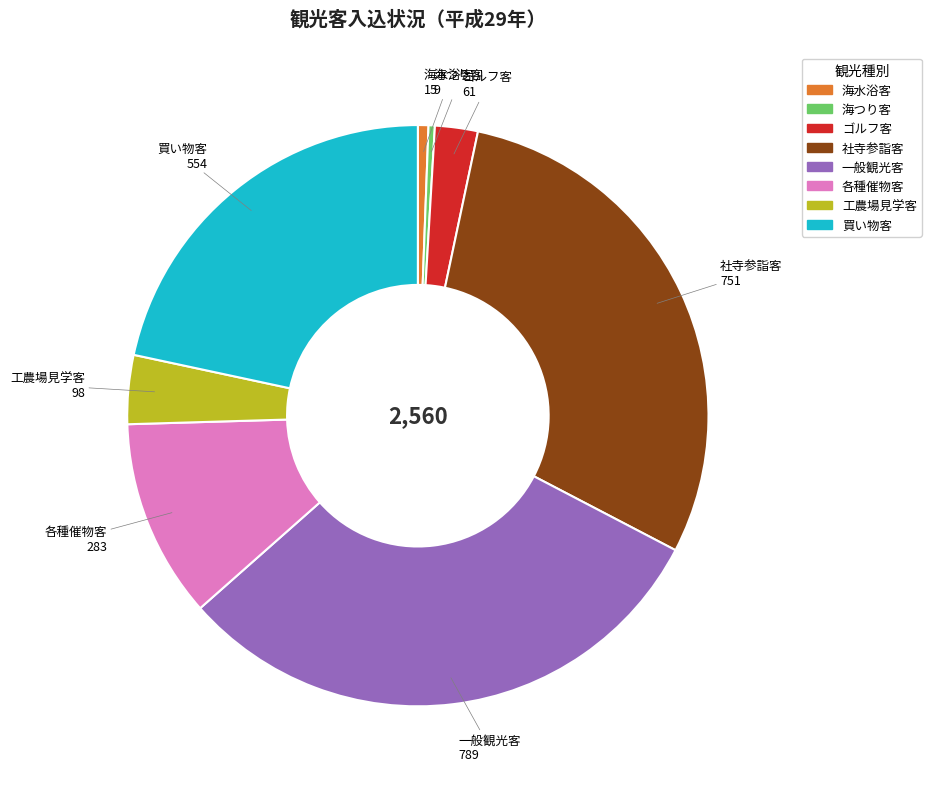

Is there any slice that represents more than half of the pie?

No